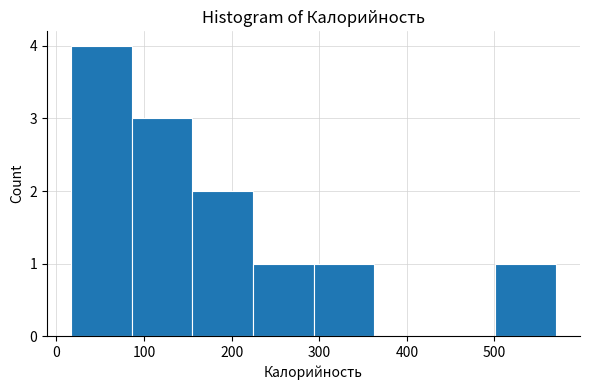

Reading left to right, transcribe this chart: for each bar, give the range it covers on the x-axis and its height. Neither the bar edges nor the heights are printed on the chart, so give them approximately, as read against the axes.

20 to 90: 4
90 to 160: 3
160 to 220: 2
220 to 290: 1
290 to 360: 1
360 to 430: 0
430 to 500: 0
500 to 570: 1